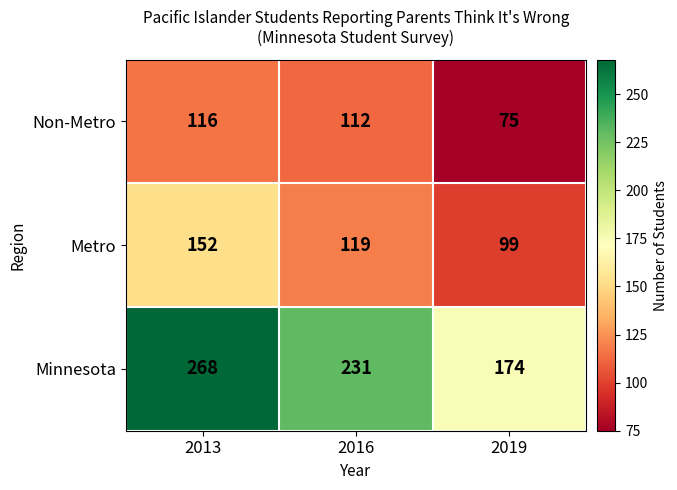

What is the sum of the Non-Metro values at 2016 and 2013?

228